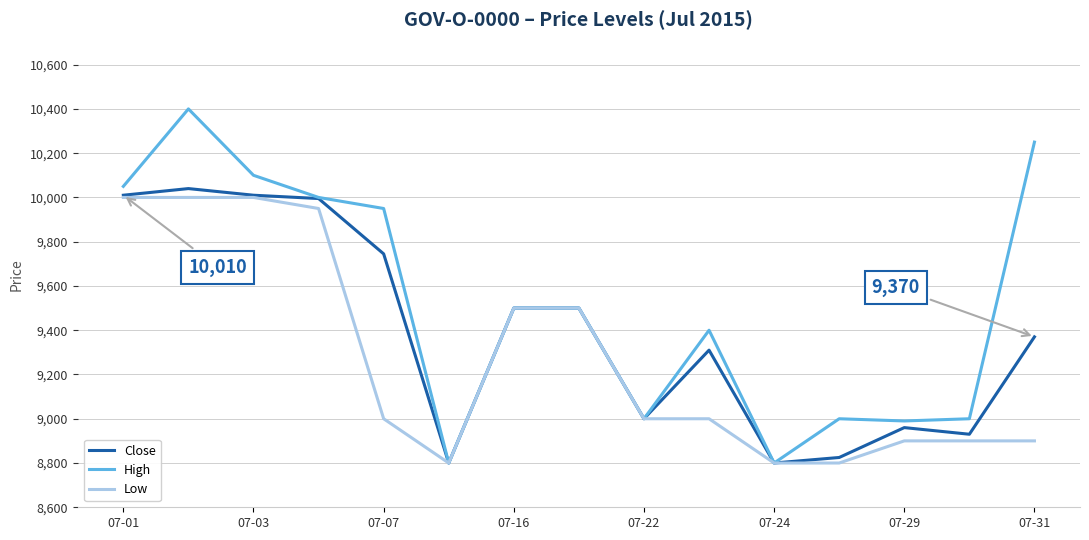

What is the smallest value displayed?

8800